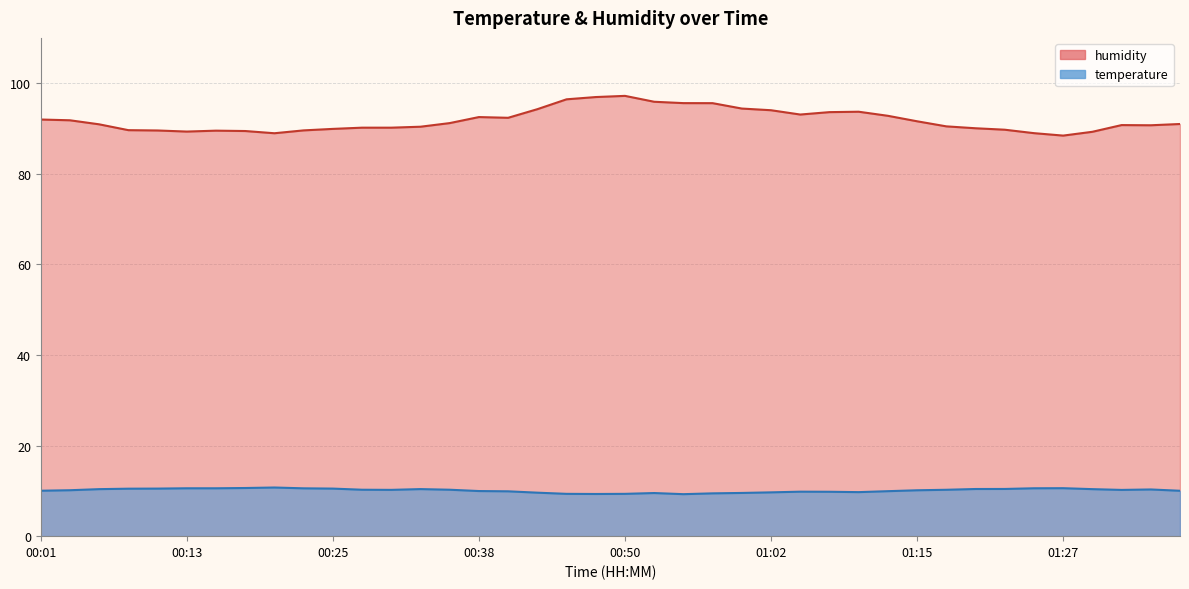

How many distinct data groups are displayed?

2